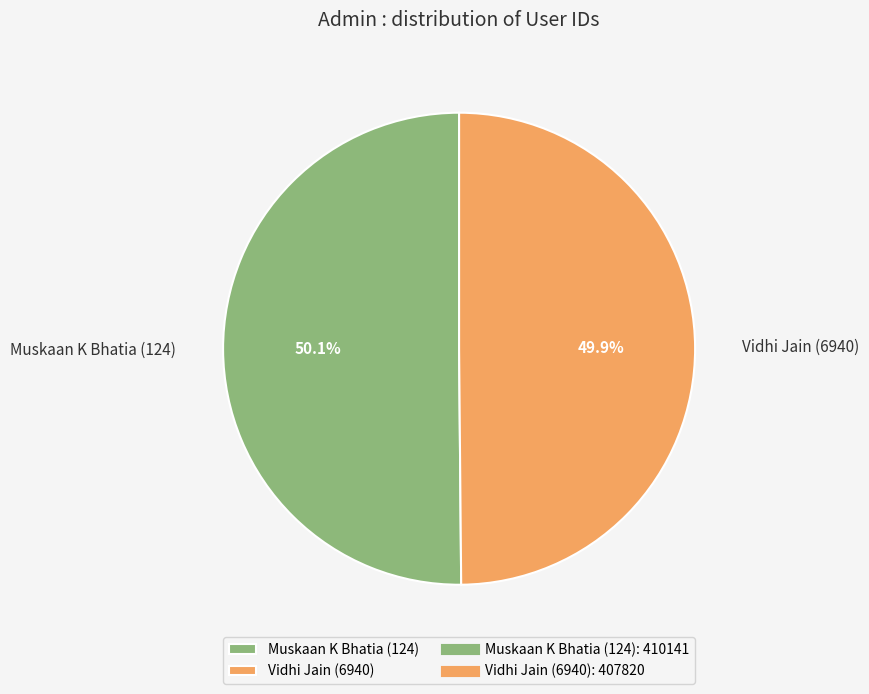

To the nearest percent, what percentage of the pie is Vidhi Jain (6940)?

50%